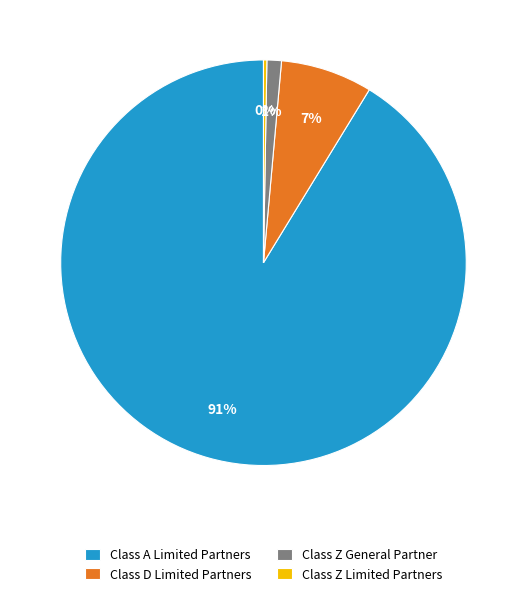

Which category accounts for the majority?

Class A Limited Partners